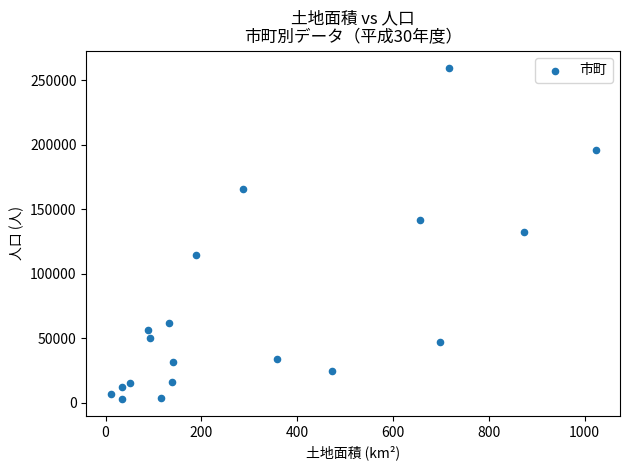

What is the range of Y values (max minus min)?

257373